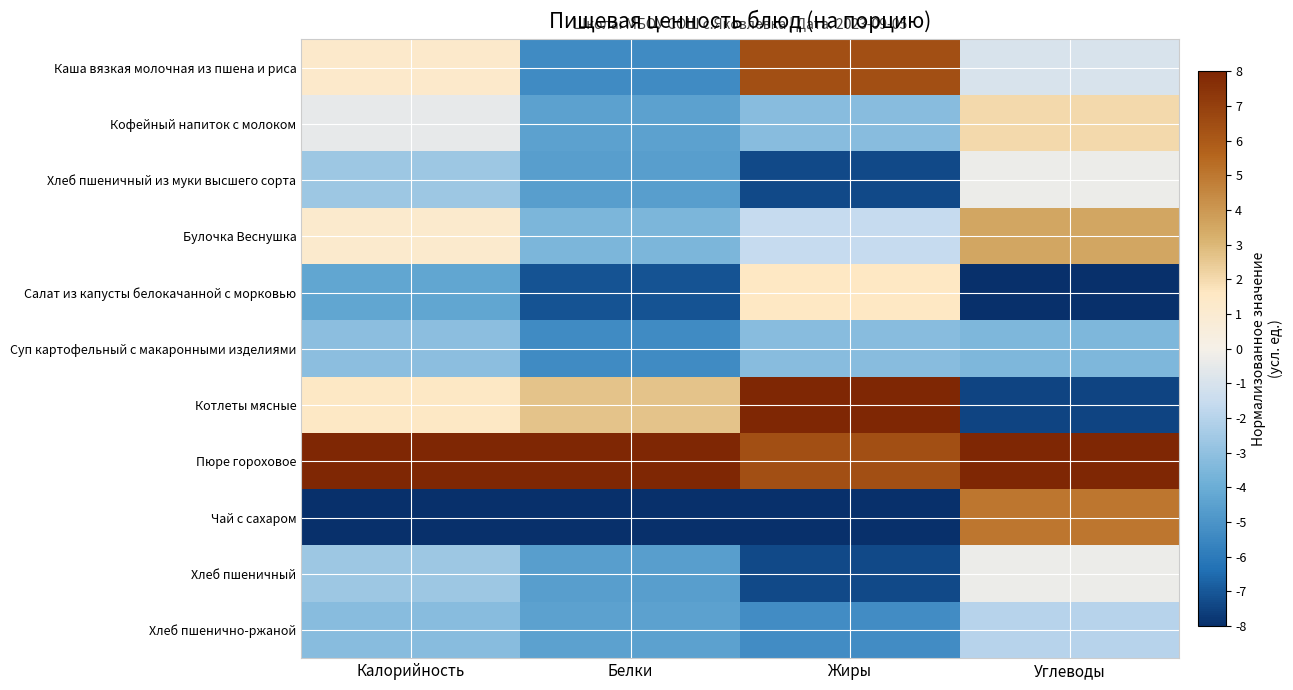

Which series changed the most between Калорийность and Жиры?

Котлеты мясные